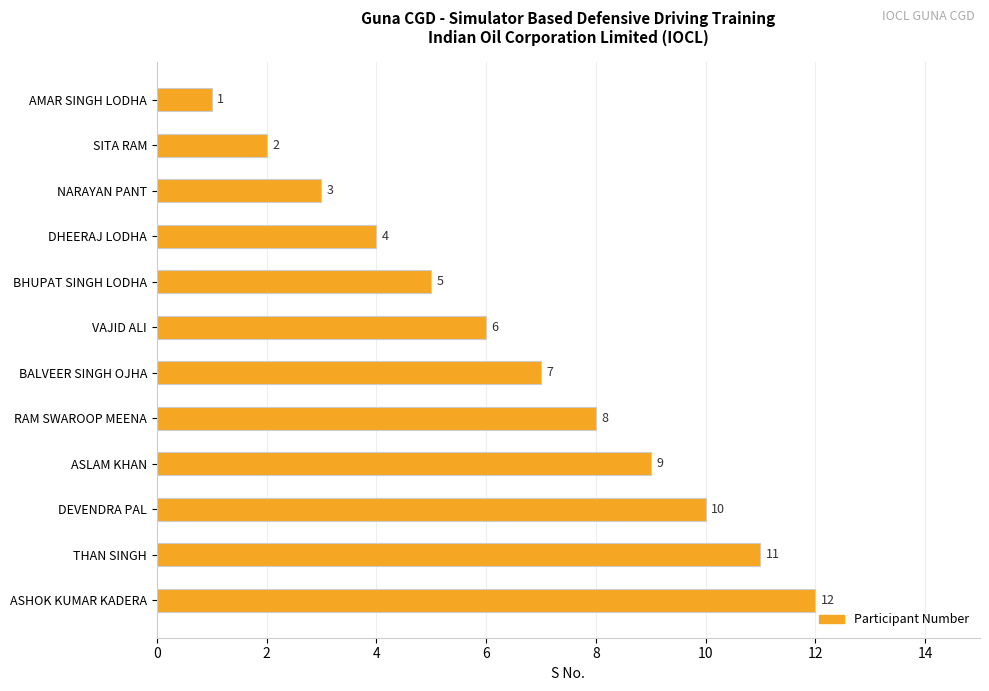

What is the sum of all values?

78